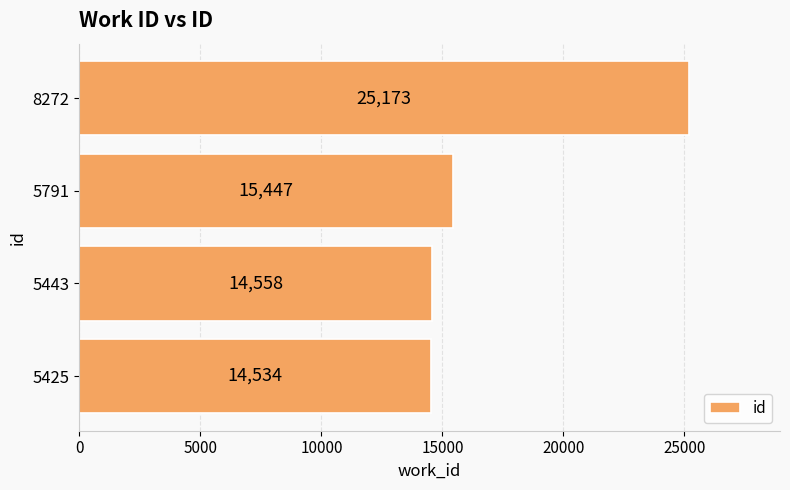

Reading bottom to top, extract all data points from this chart.

5425=14534	5443=14558	5791=15447	8272=25173